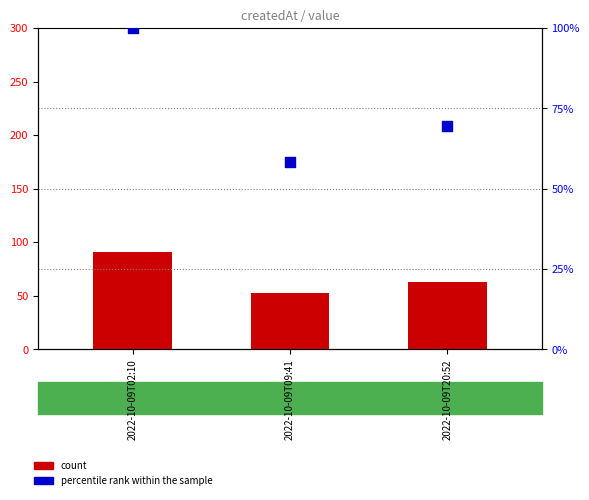

Which series has the widest spread of Y values?

percentile rank within the sample